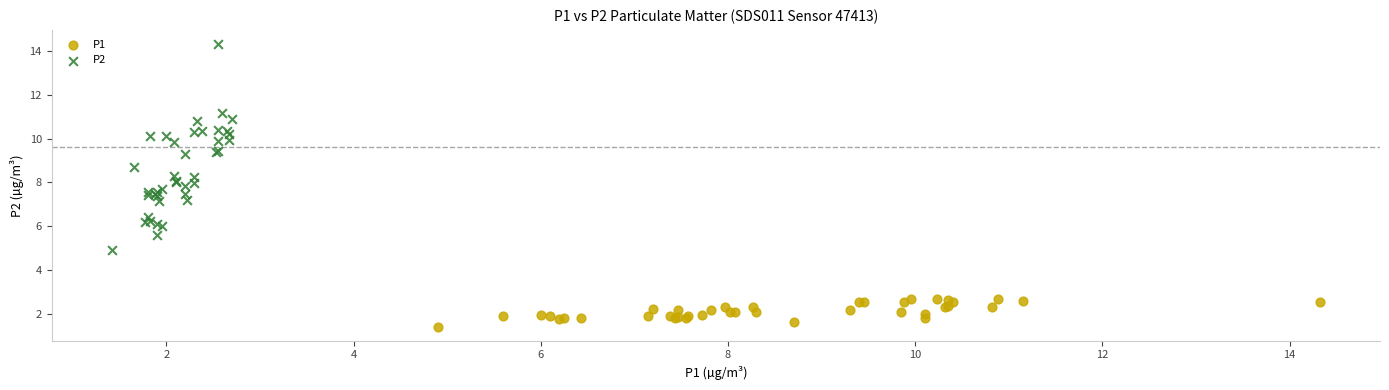

What are all the series names shown in the legend?

P1, P2